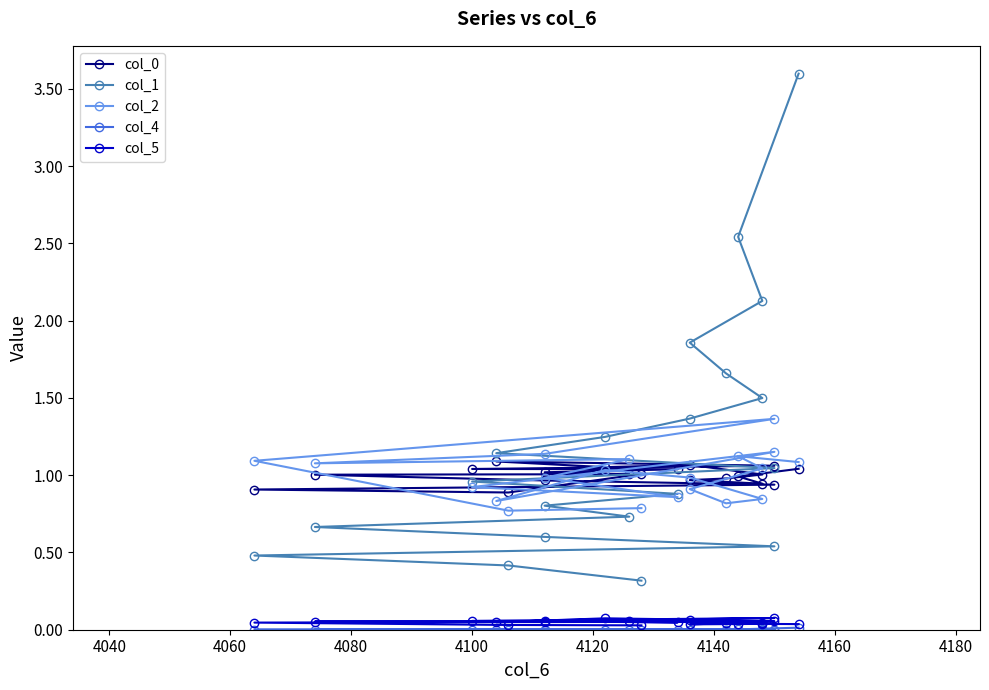

What value does the col_2 series have at 4120?

1.1